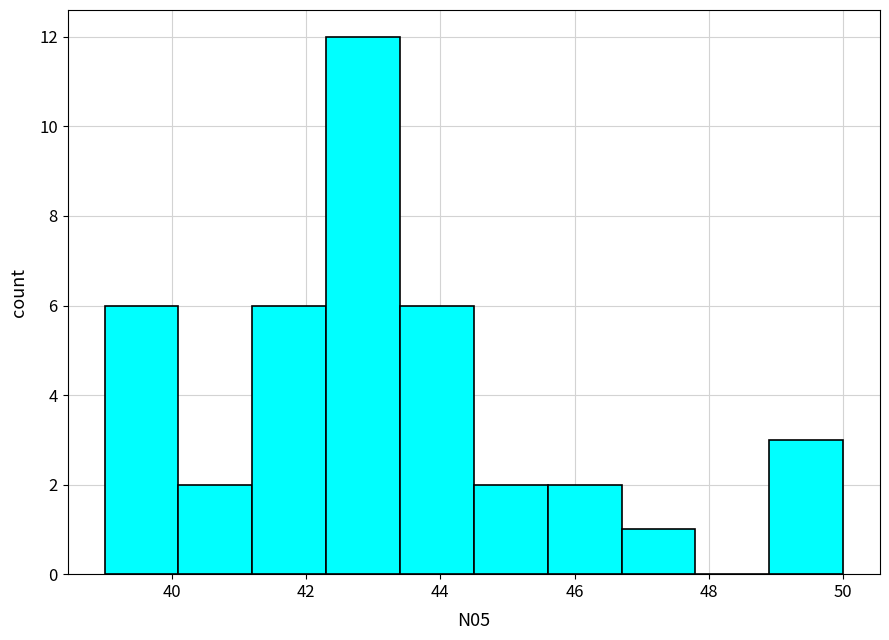

Reading left to right, transcribe this chart: for each bar, give the range it covers on the x-axis and its height. Neither the bar edges nor the heights are printed on the chart, so give them approximately, as read against the axes.

39.0 to 40.1: 6
40.1 to 41.2: 2
41.2 to 42.3: 6
42.3 to 43.4: 12
43.4 to 44.5: 6
44.5 to 45.6: 2
45.6 to 46.7: 2
46.7 to 47.8: 1
47.8 to 48.9: 0
48.9 to 50.0: 3